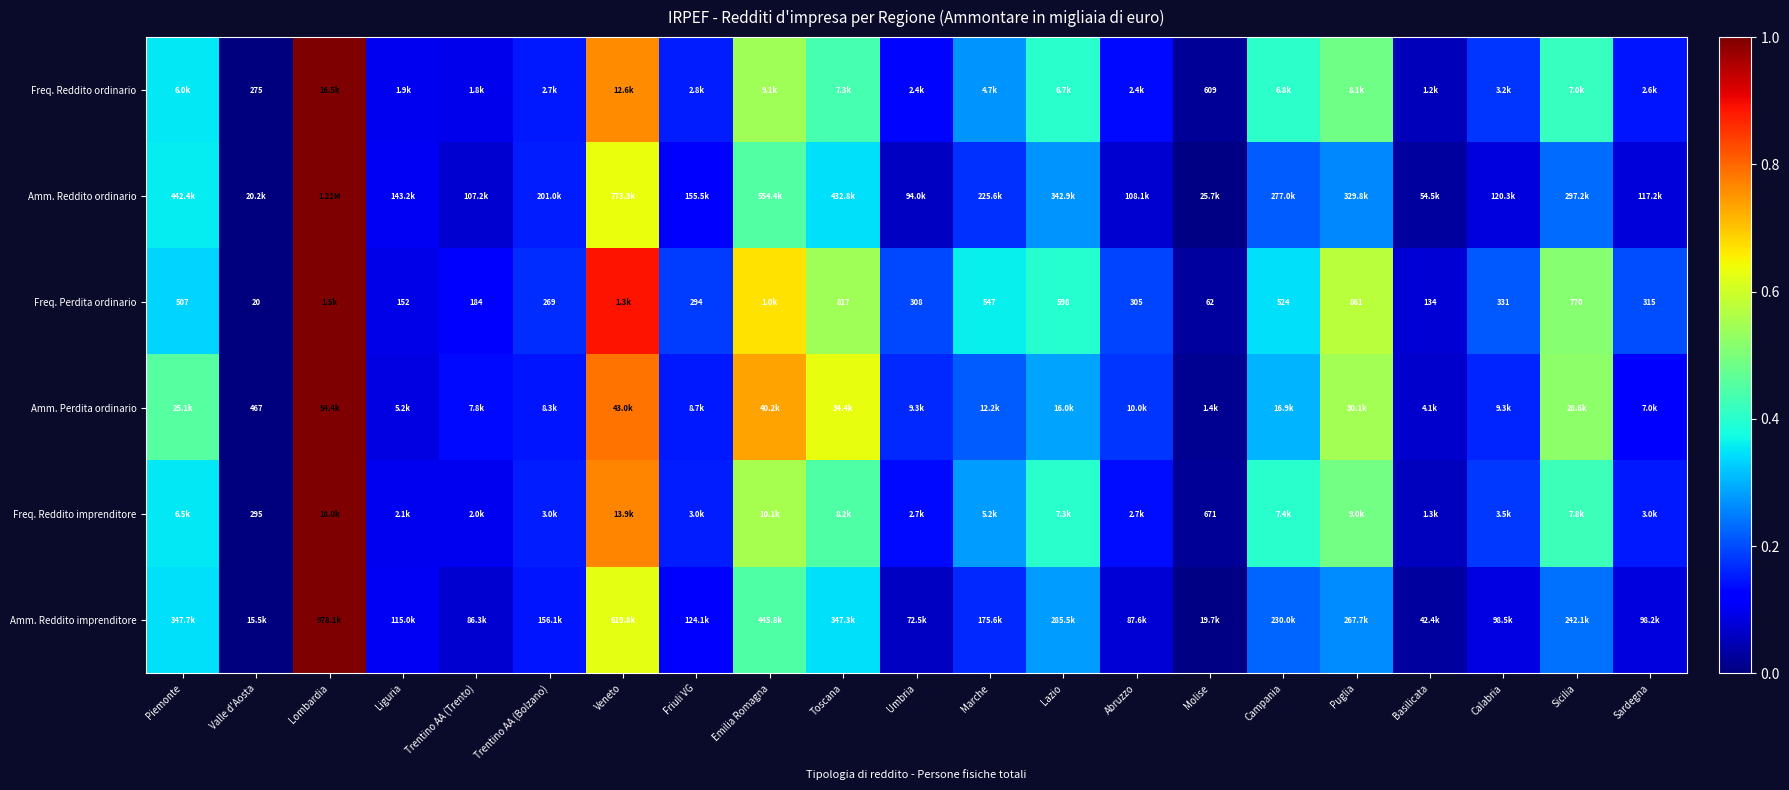

At how many categories does at least one series exceed 0?

20